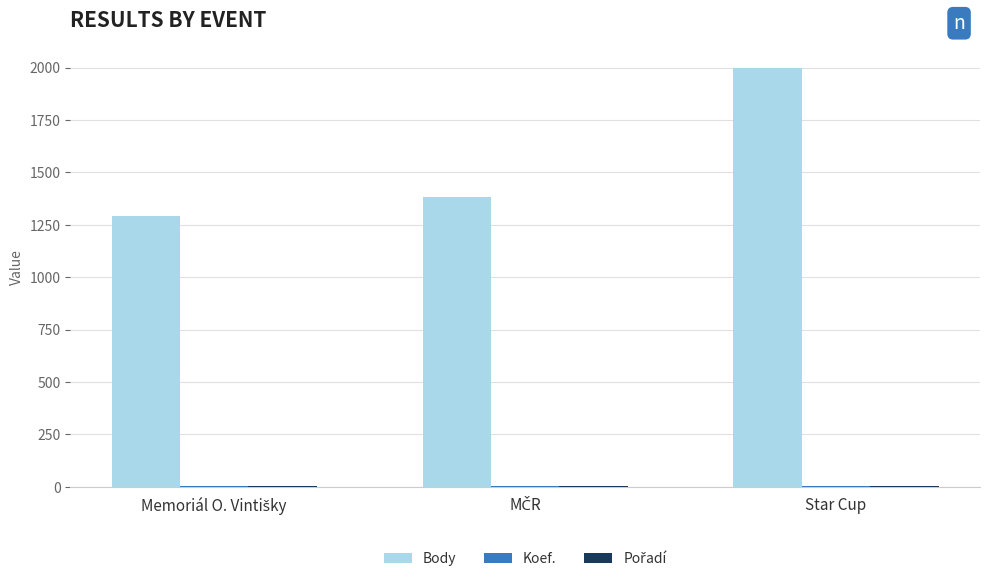

Are the bars horizontal?

No